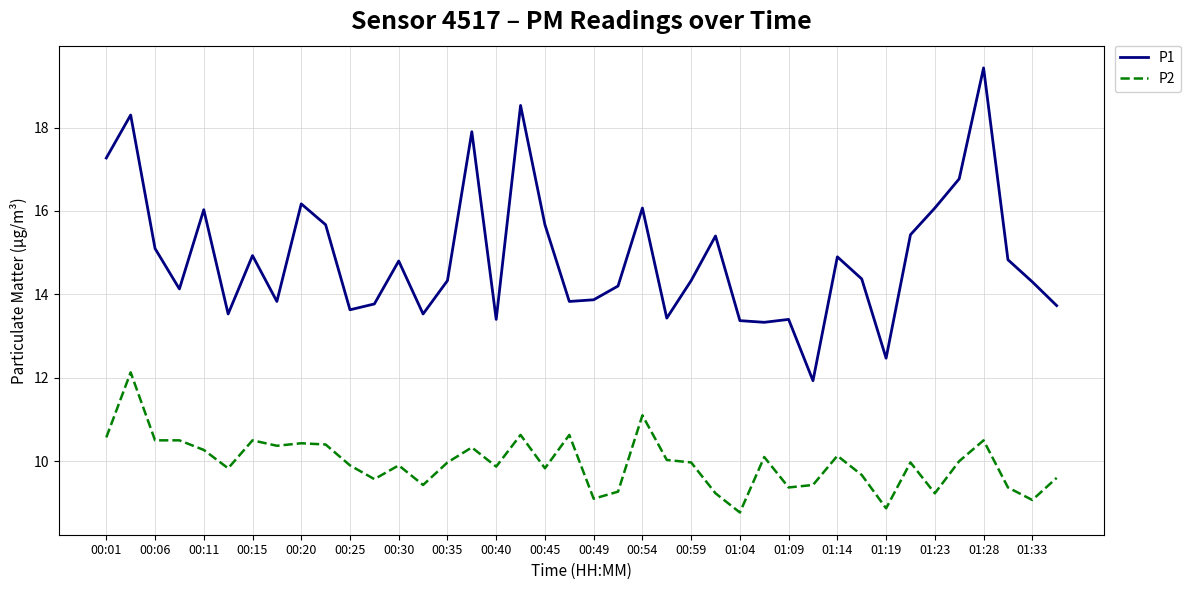

What is the highest value of the P2 series?

12.1